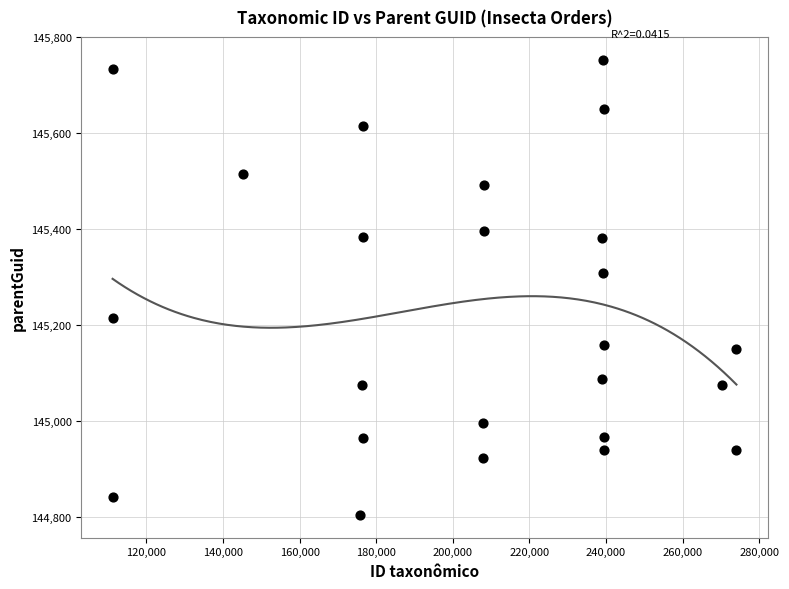

What Y value in the scatter plot is closest to 145278?

145307.8